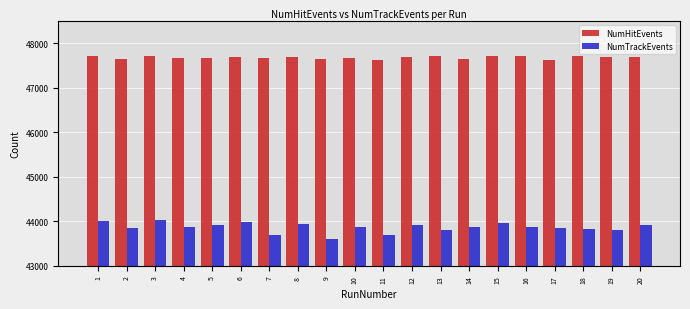

True or false: NumHitEvents has a value of 47619 at 17.

True